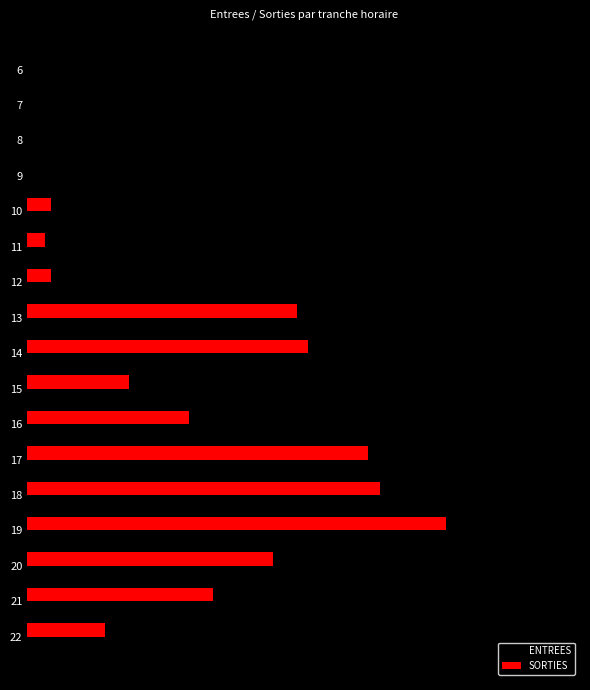

How many data points in SORTIES are less than 17?

8